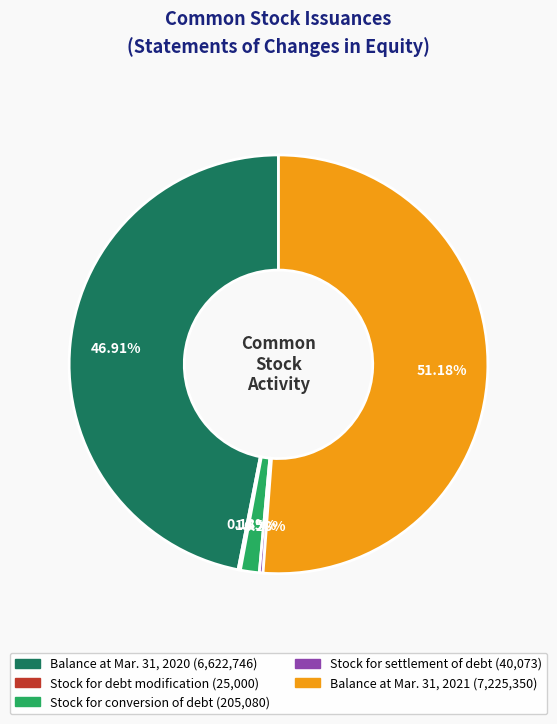

Between Stock for settlement of debt and Balance at Mar. 31, 2021, which is larger?

Balance at Mar. 31, 2021